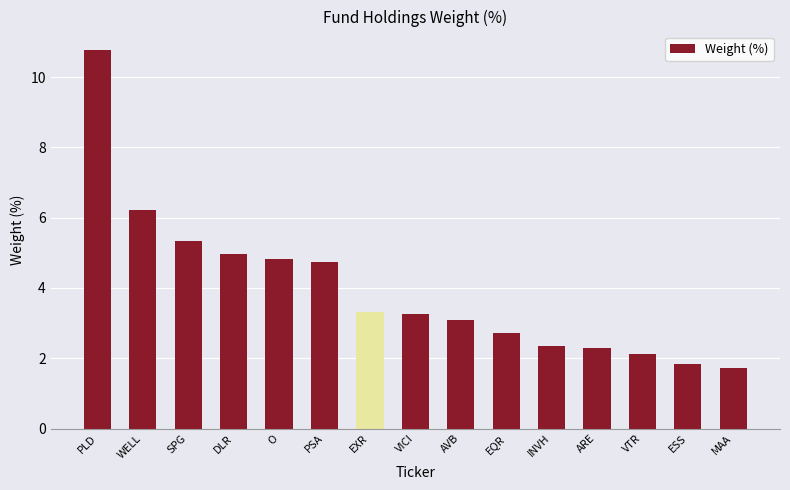

Between PSA and ARE, which is larger?

PSA